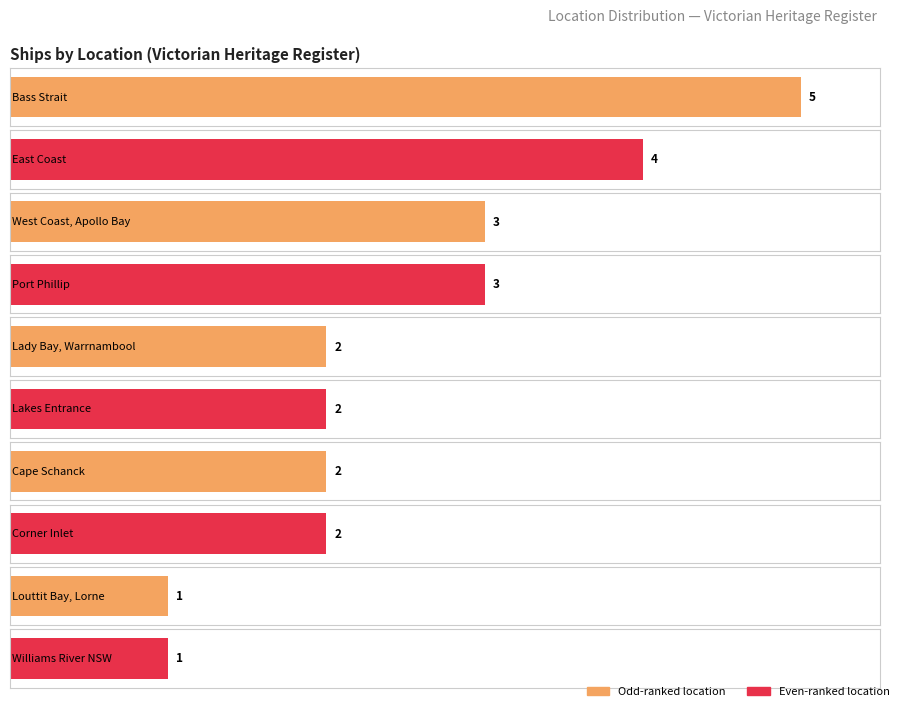

What is the maximum value shown in the chart?

5